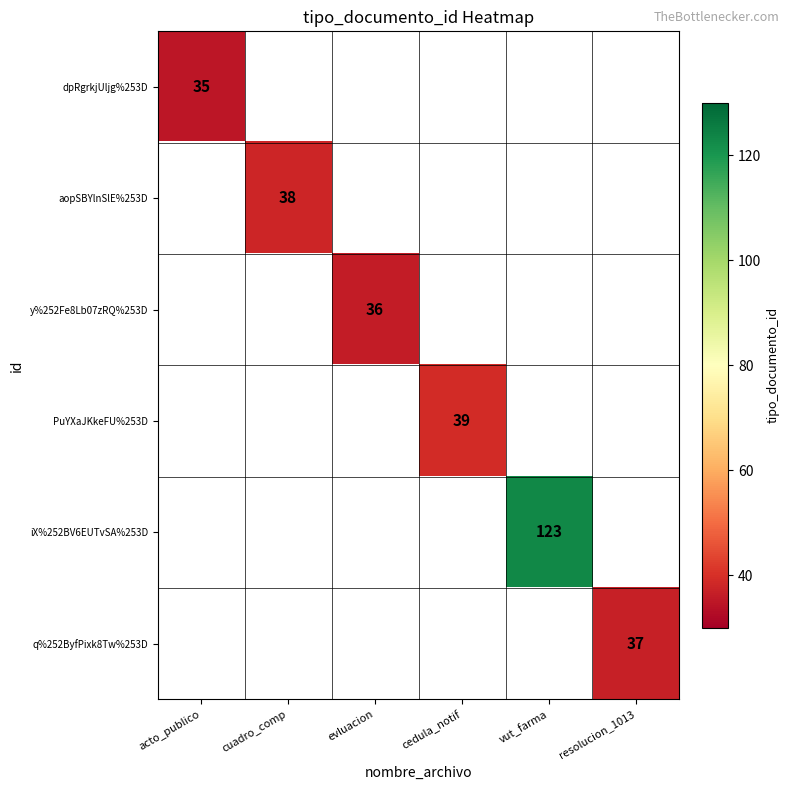

Is it true that aopSBYlnSlE%253D equals 25 at cuadro_comp?

False